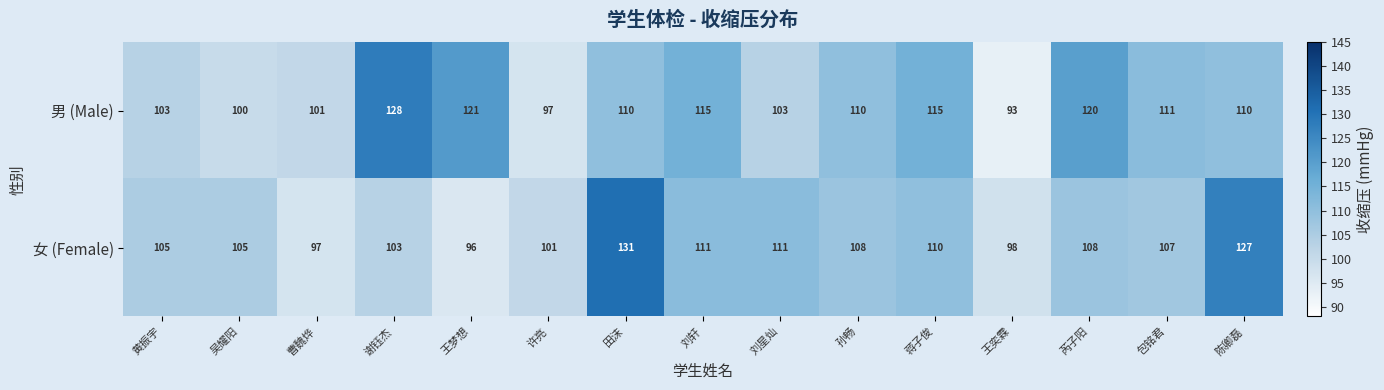

The value of 女 (Female) at 陈卿磊 is 53. True or false?

False